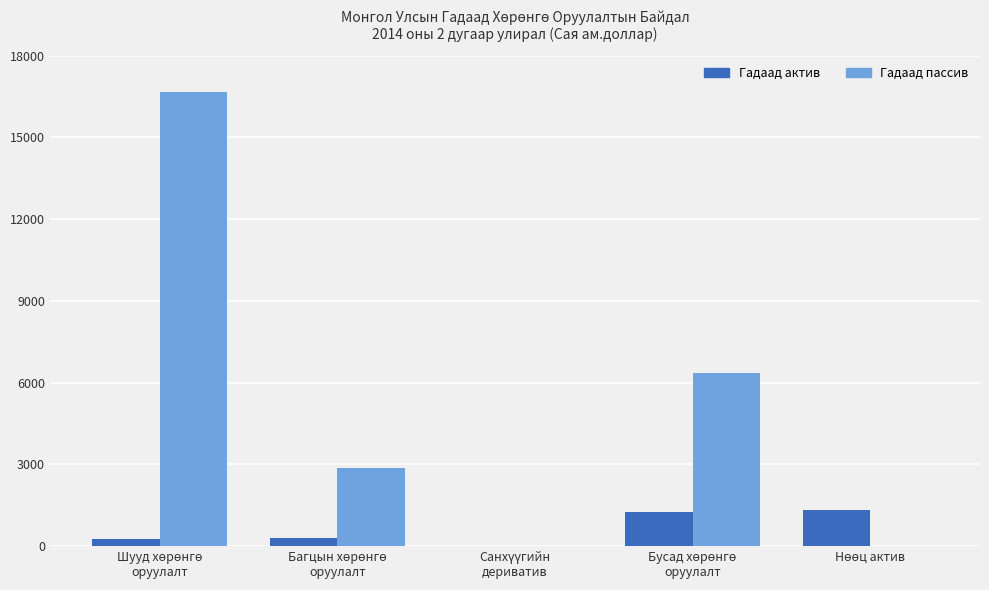

What is the greatest value displayed?

16677.5